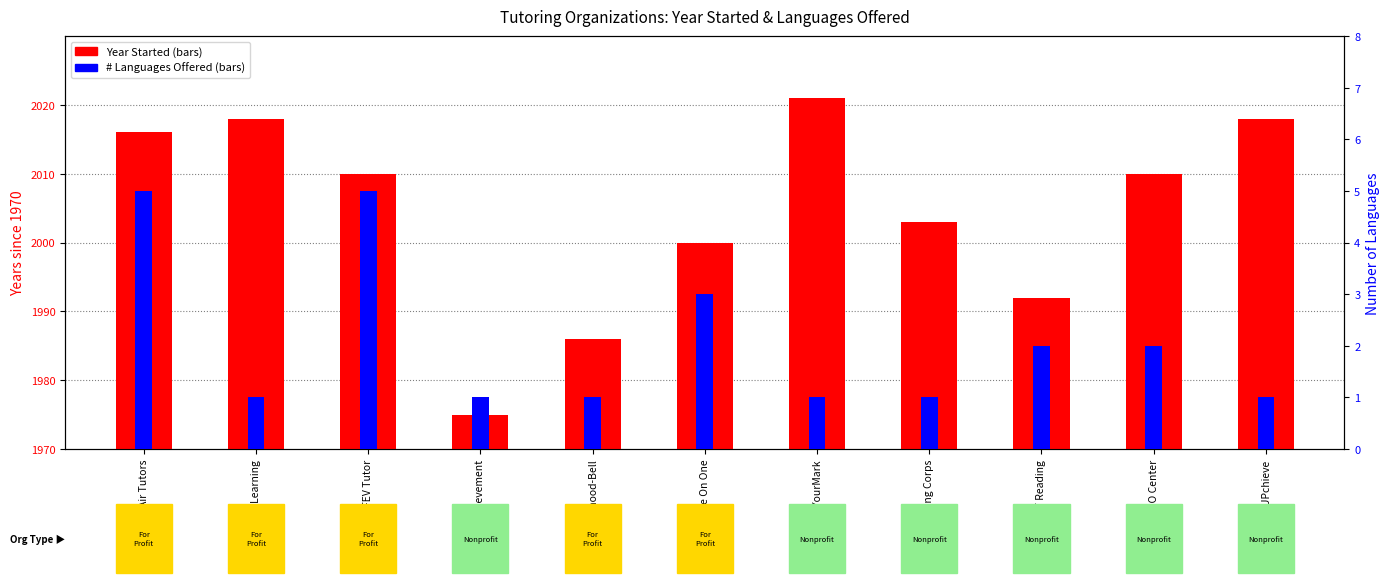

At OnYourMark, list the series in order from largest to smallest.

Year Started (above 1970), Number of Languages